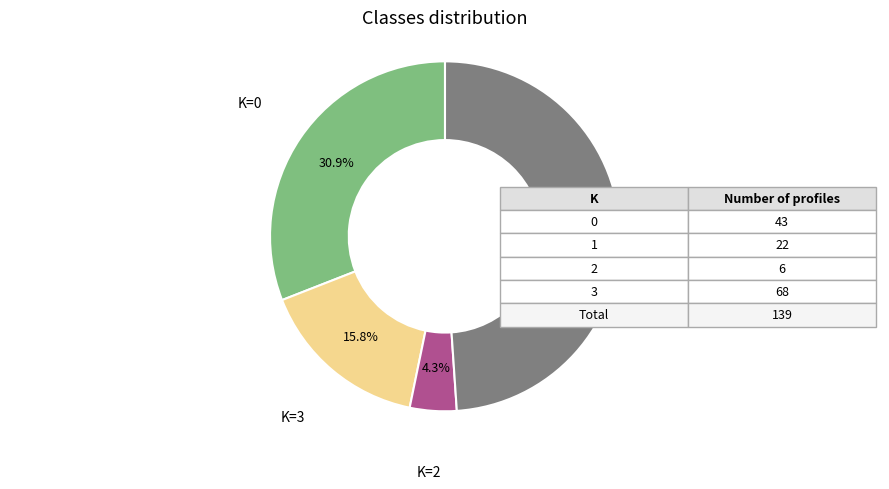

To the nearest percent, what is the average slice percentage?

25%